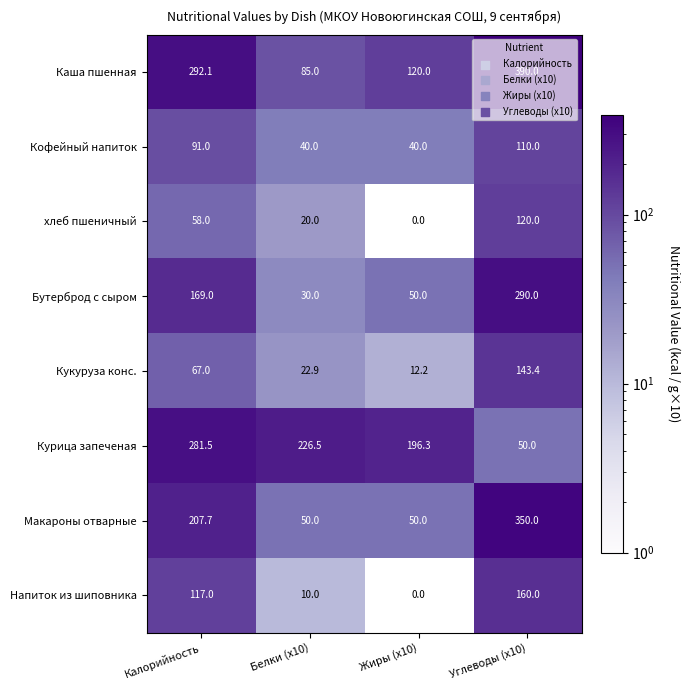

What is the average value of the хлеб пшеничный series?

49.5